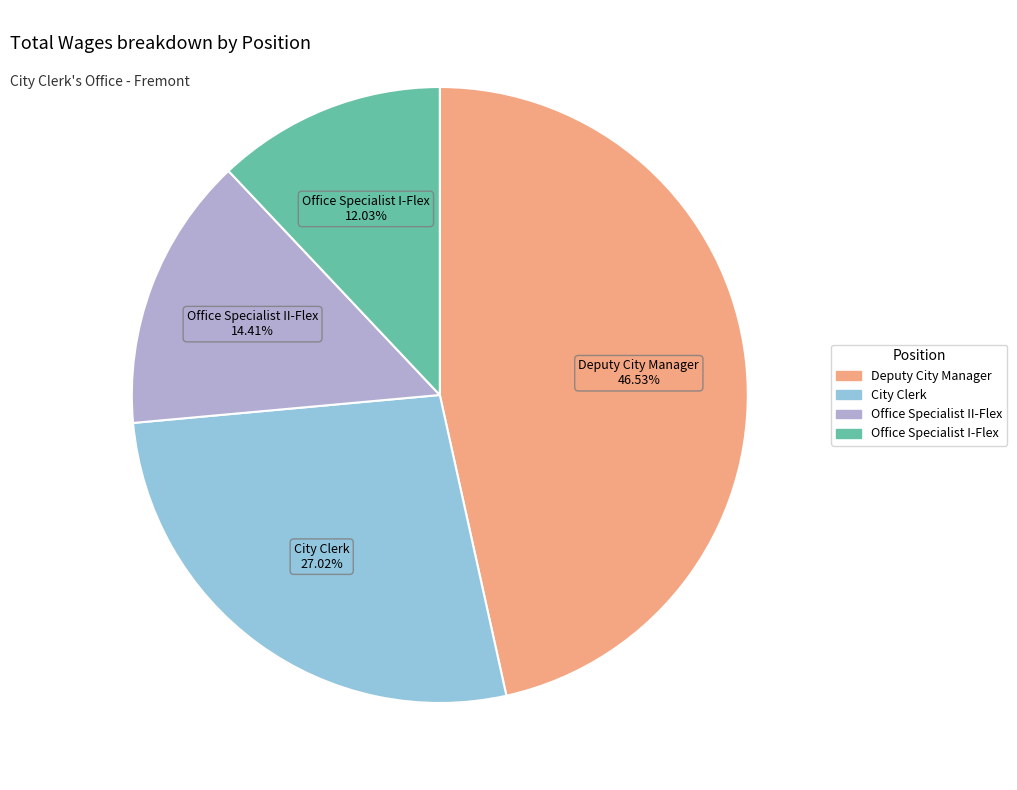

Which slice is the largest?

Deputy City Manager